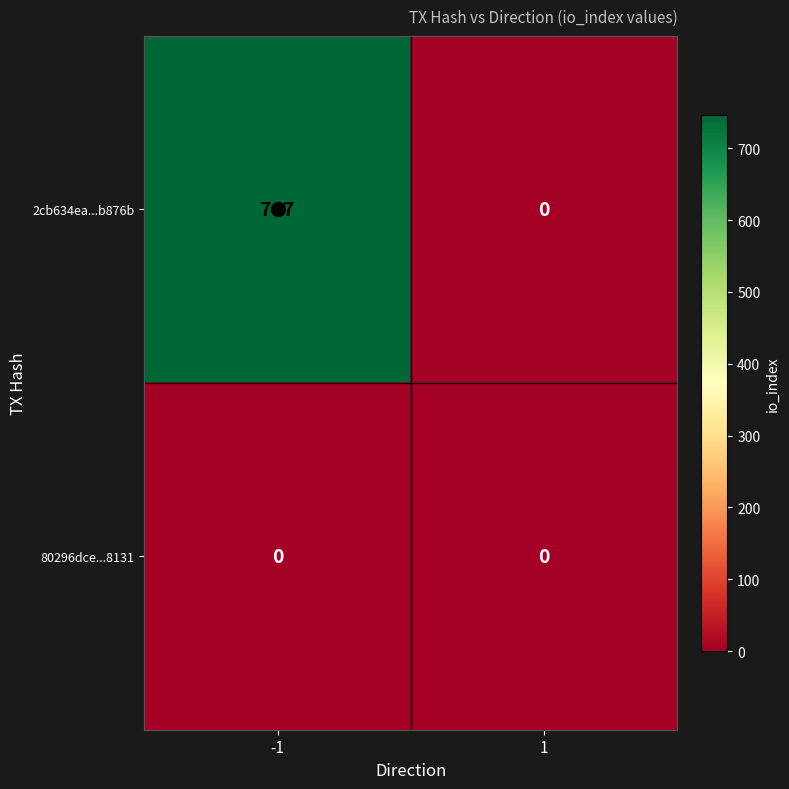

At how many categories does at least one series exceed 327?

1